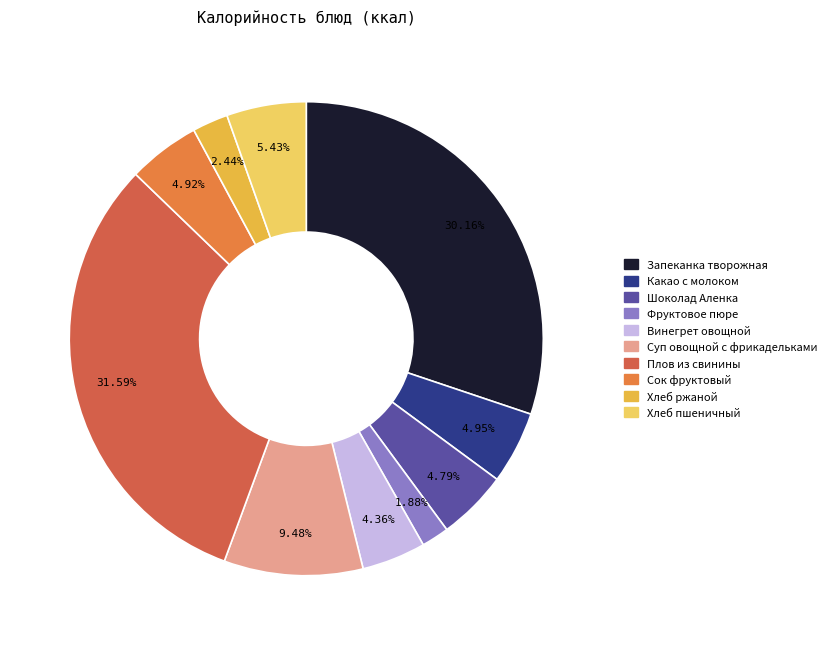

True or false: Сок фруктовый accounts for 5% of the total.

True